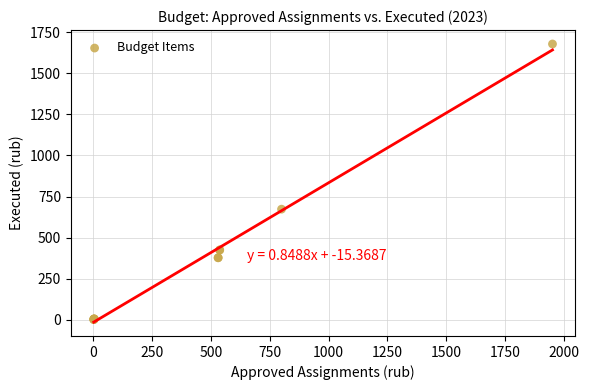

What Y value in the scatter plot is closest to 839?

673.0